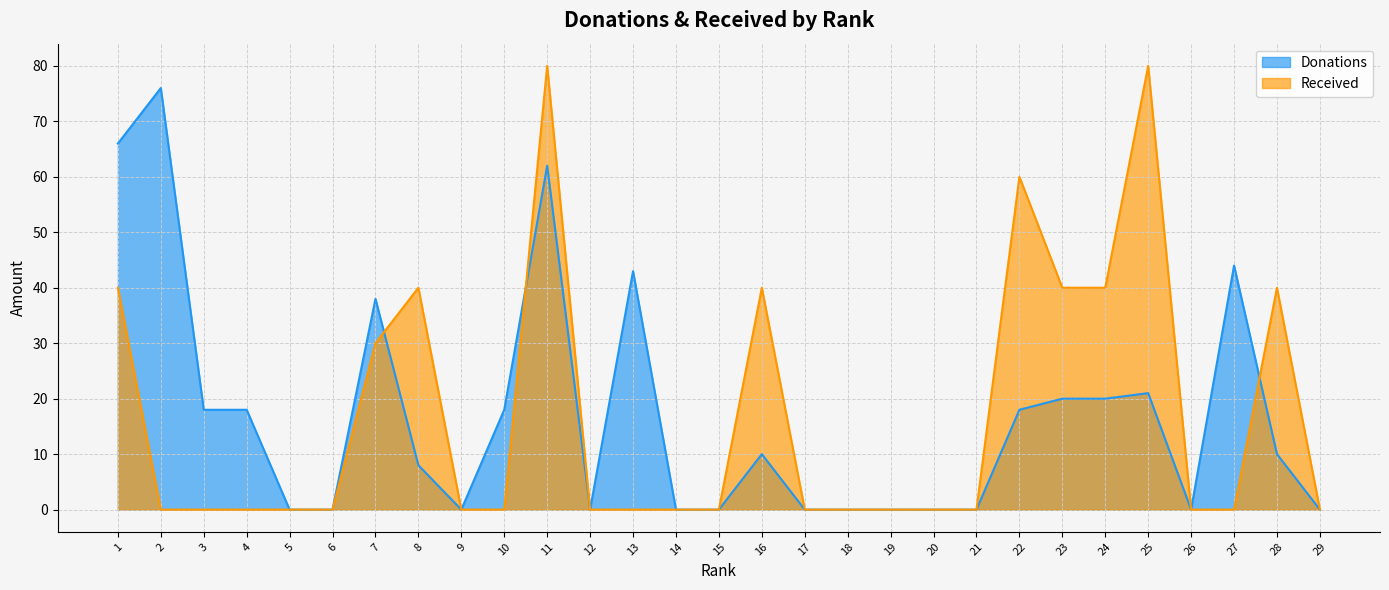

In Donations, how many points are higher than both neighbors (excluding endpoints)?

7